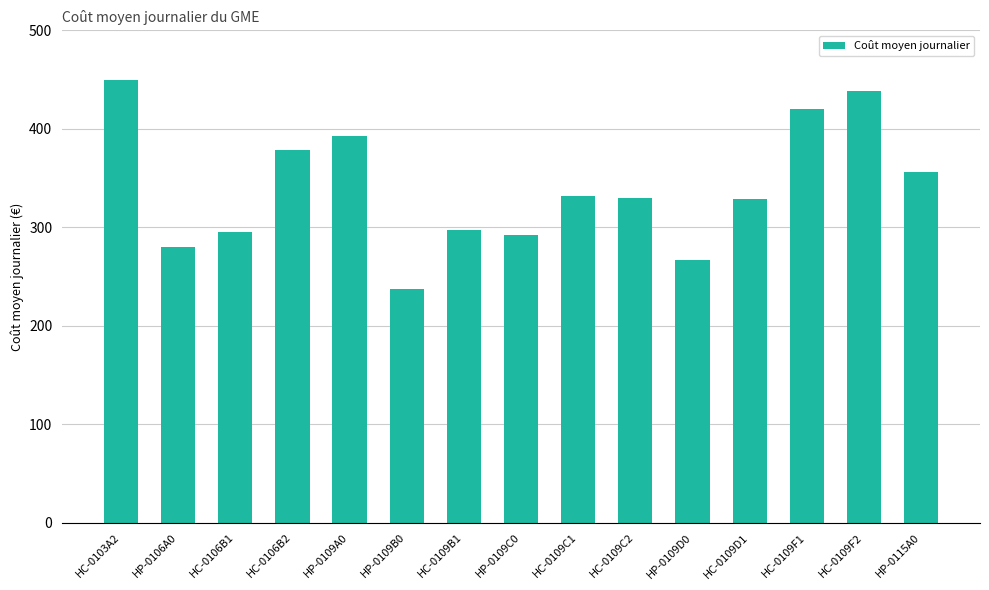

What is the smallest value displayed?

237.0